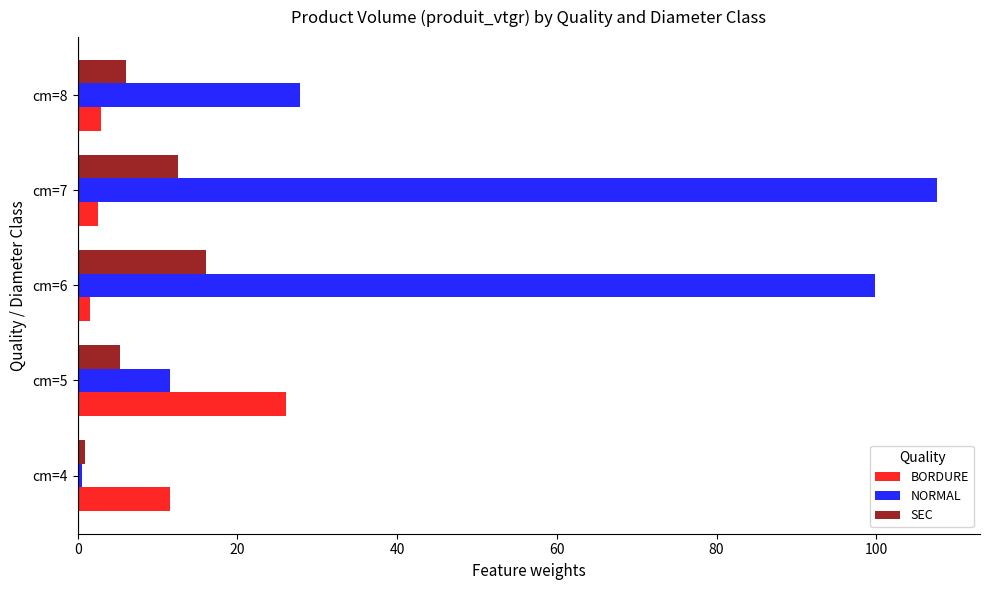

Which series has the widest spread of values?

NORMAL